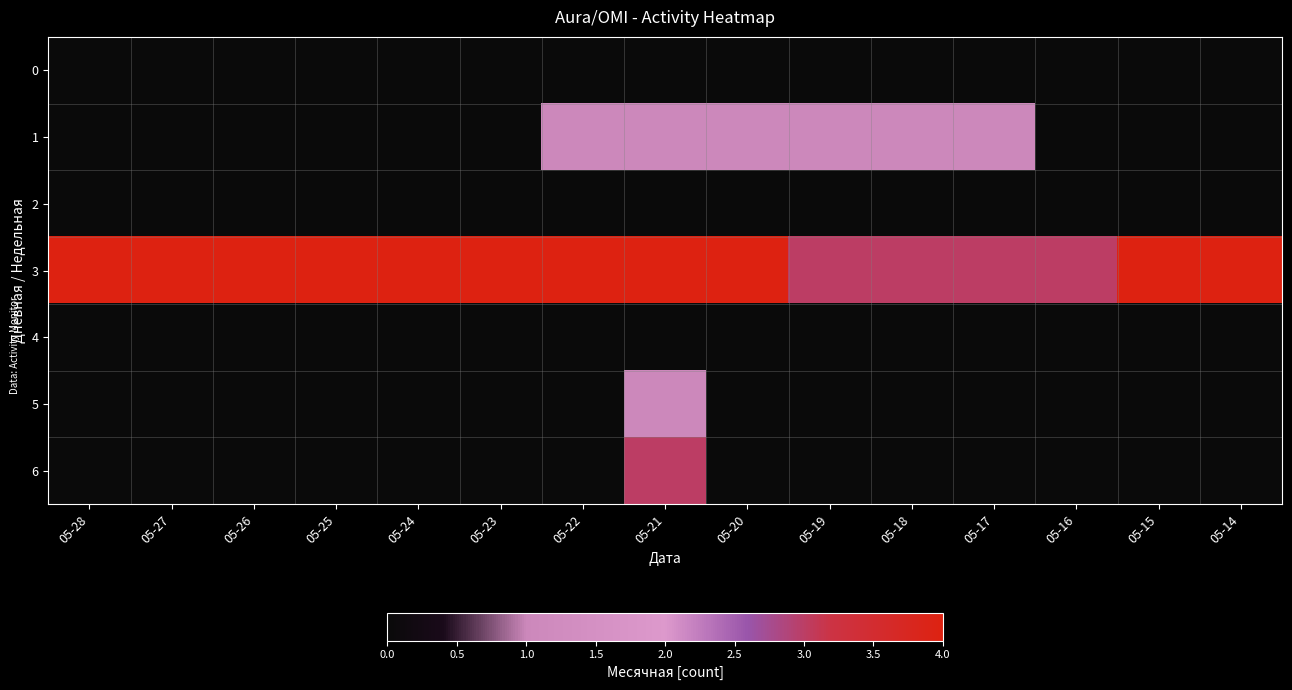

Which series has the largest total across all categories?

3